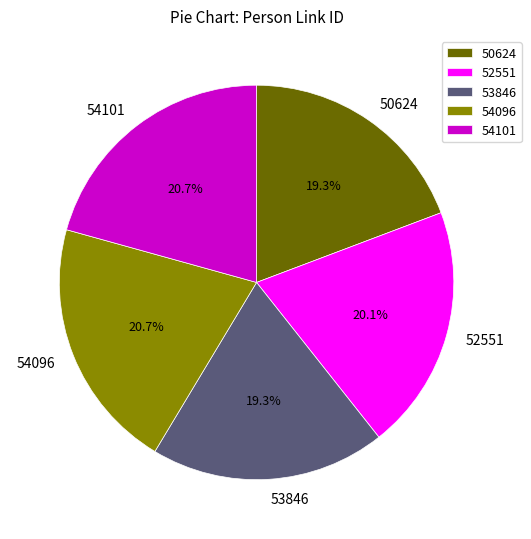

To the nearest percent, what is the difference between the 53846 and 54096 slice percentages?

1%